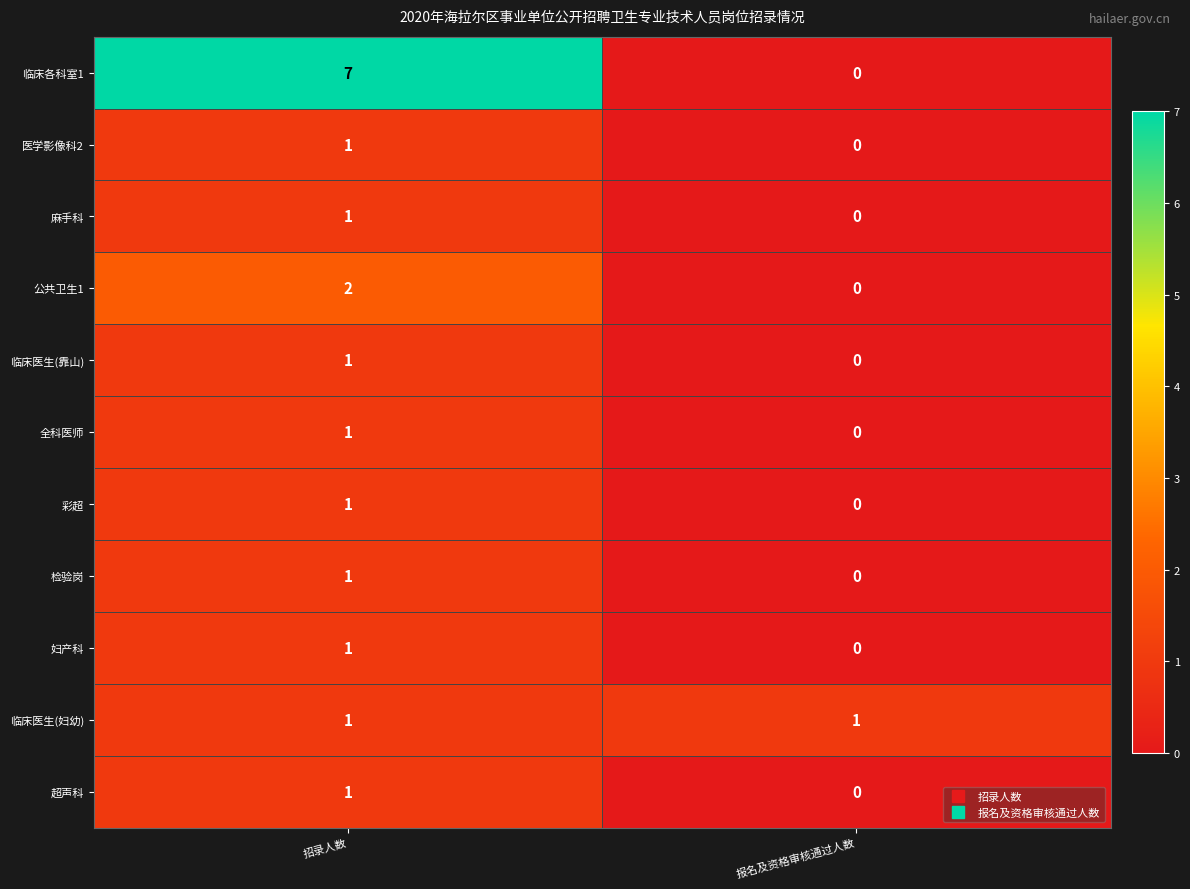

At which category is the sum across all series the highest?

招录人数